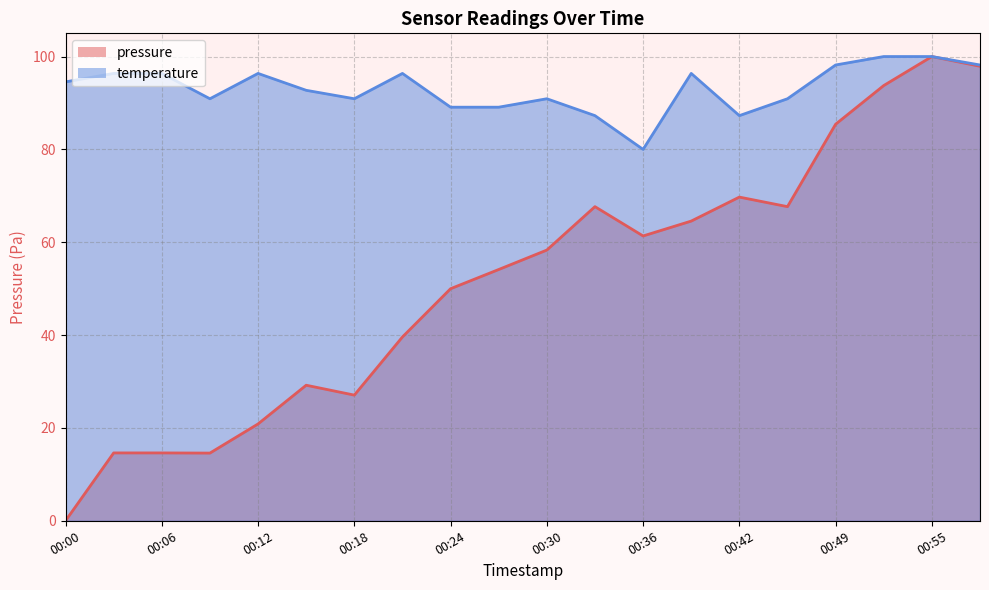

At which category is the sum across all series the highest?

00:55